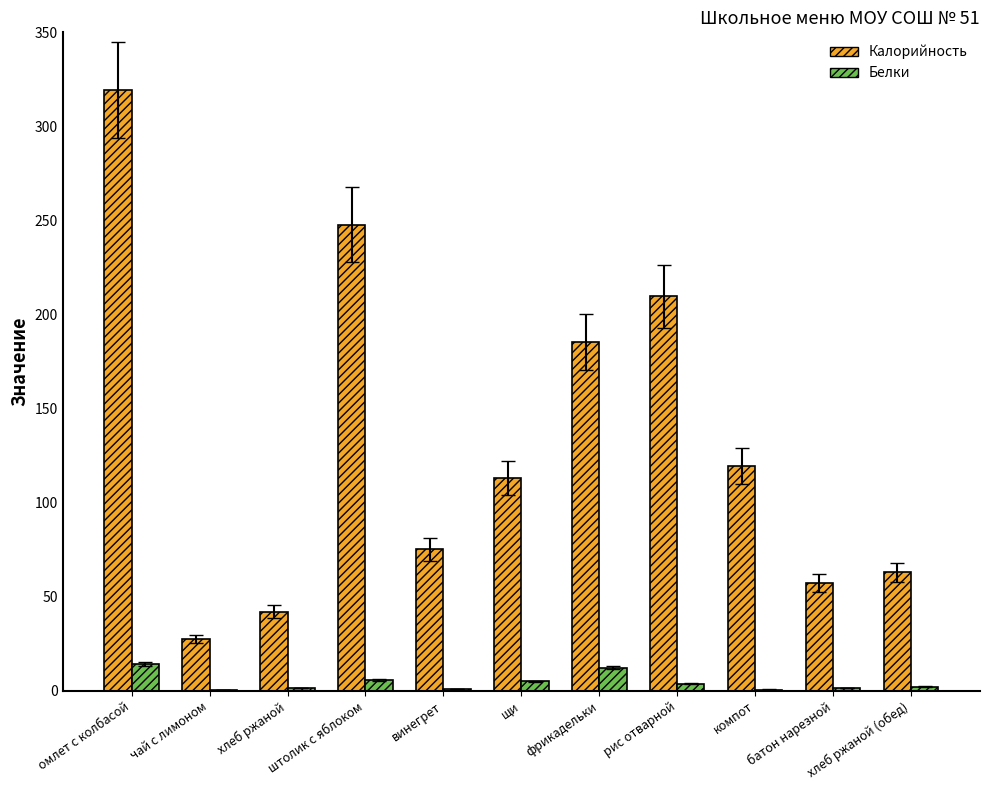

Between щи and рис отварной, which series saw the biggest shift?

Калорийность